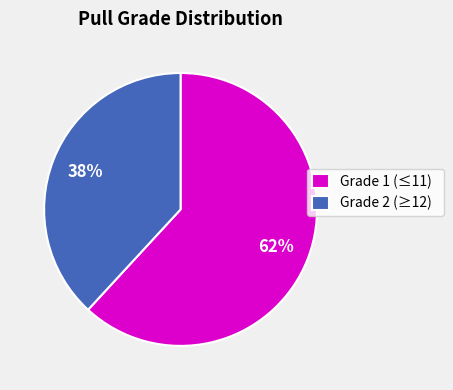

Which slice is the largest?

Grade 1 (≤11)